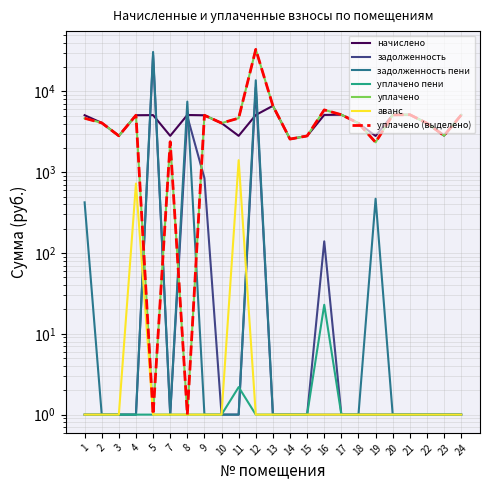

How many interior local peaks does the уплачено series have?

6